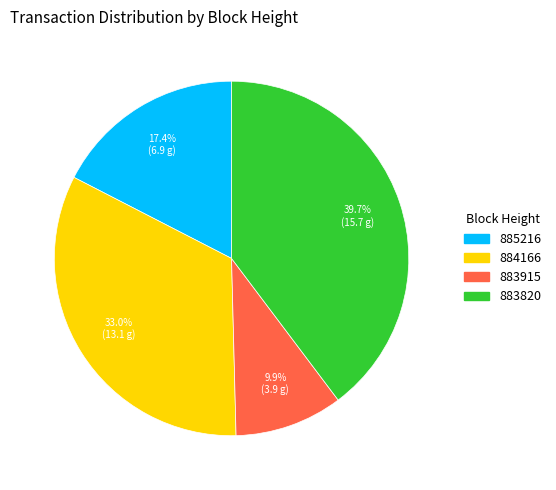

To the nearest percent, what is the average slice percentage?

25%